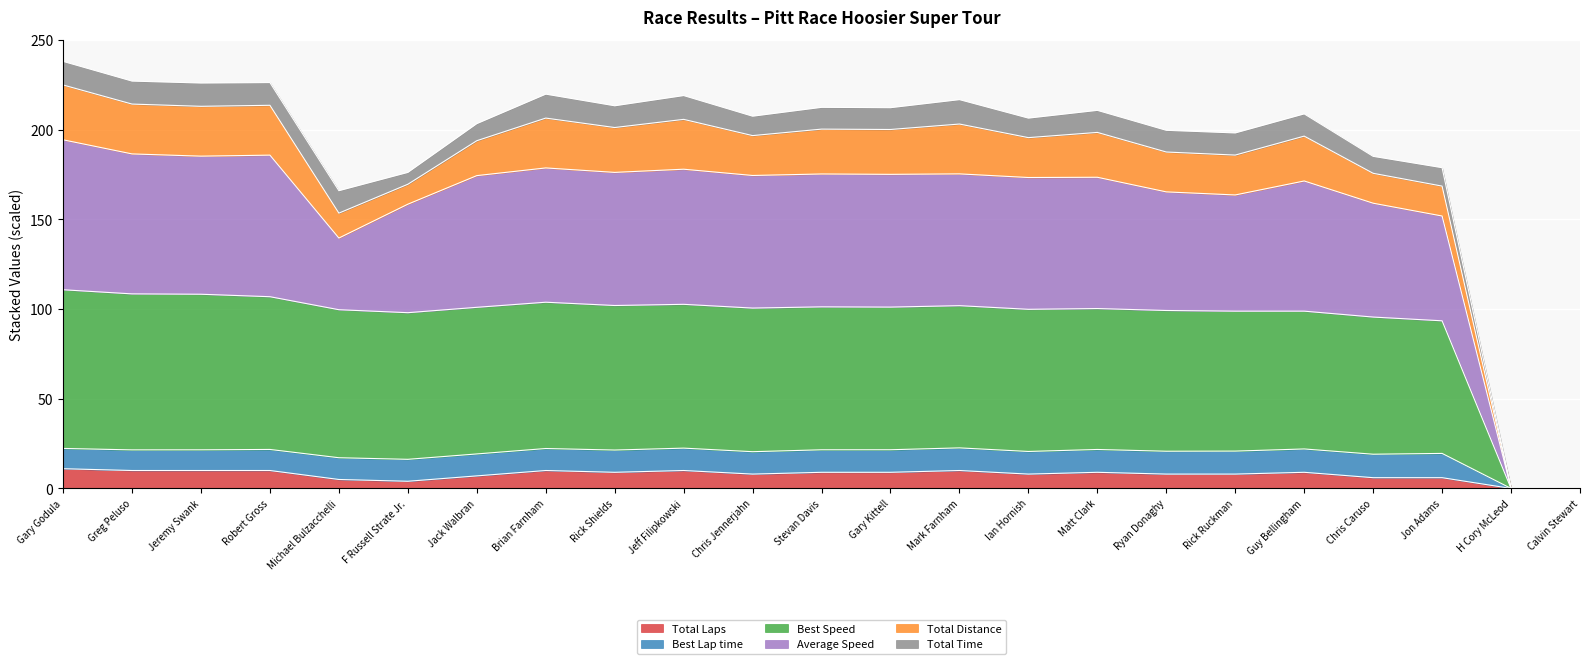

At which label is Best Speed closest to 55?

Jon Adams